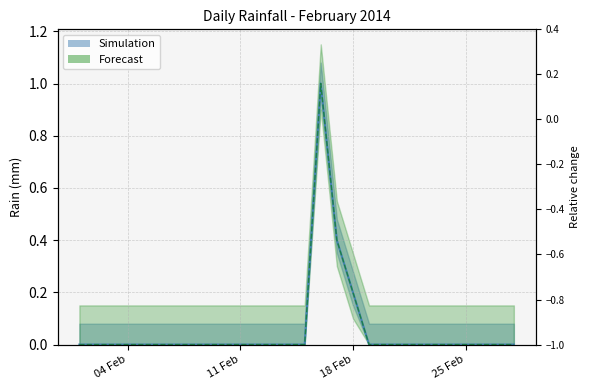

Where is the first local maximum?

2014-02-16